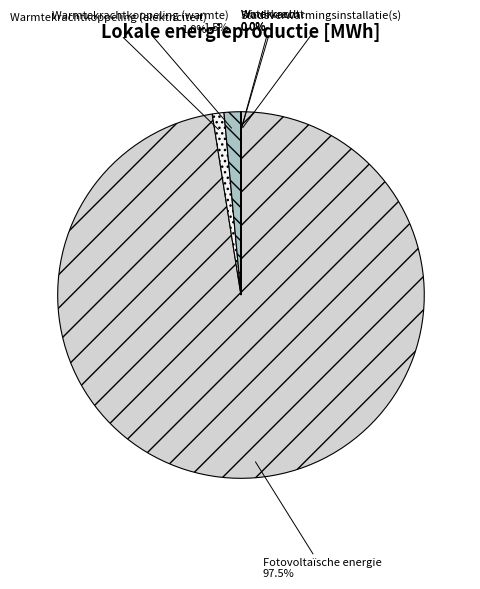

Count the number of slices in the pie.

6